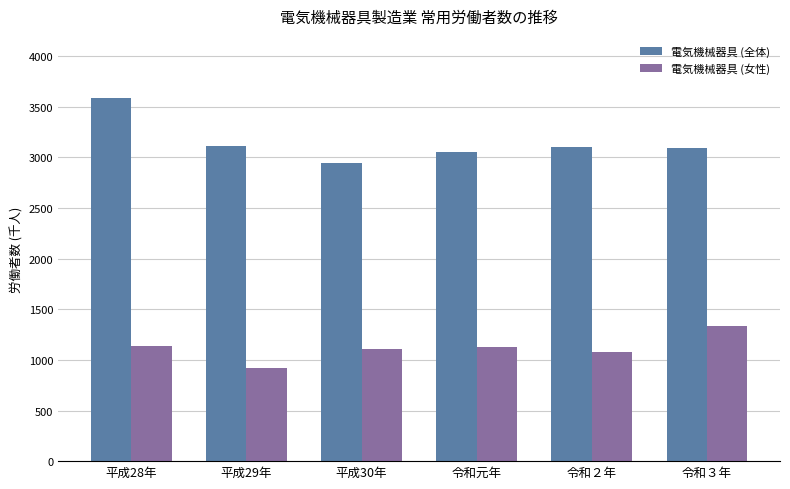

What is the label of the 2nd bar from the left?

平成29年